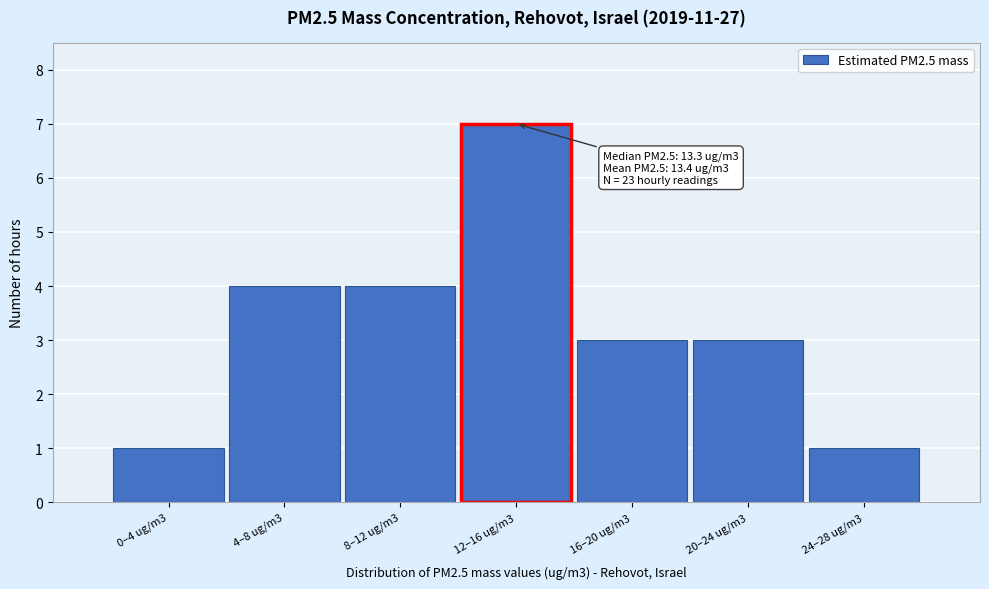

Reading right to left, extract all data points from this chart.

24–28 ug/m3=1	20–24 ug/m3=3	16–20 ug/m3=3	12–16 ug/m3=7	8–12 ug/m3=4	4–8 ug/m3=4	0–4 ug/m3=1